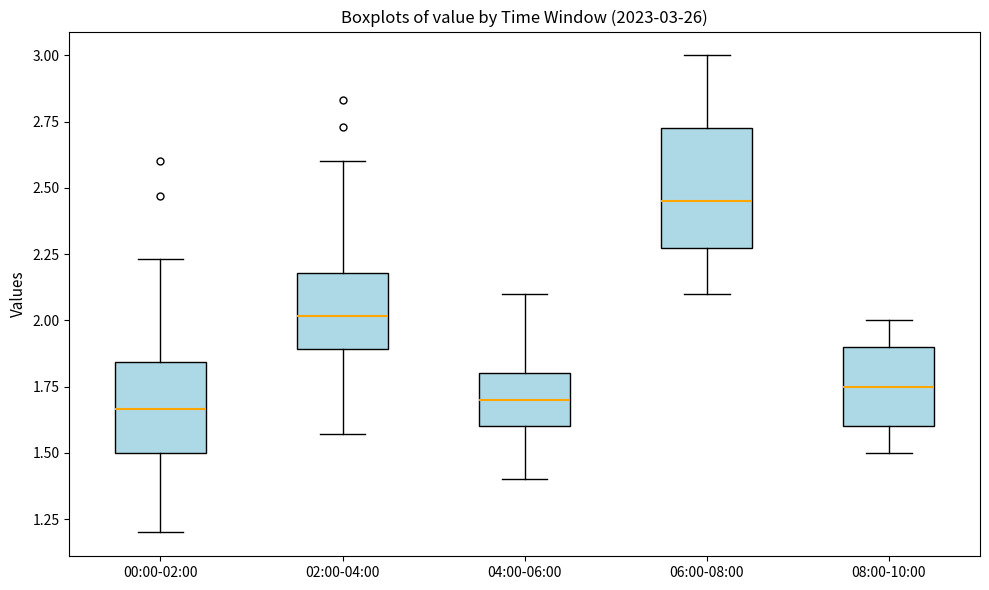

Which box is the tallest, from its lower edge to its upper edge?

06:00-08:00